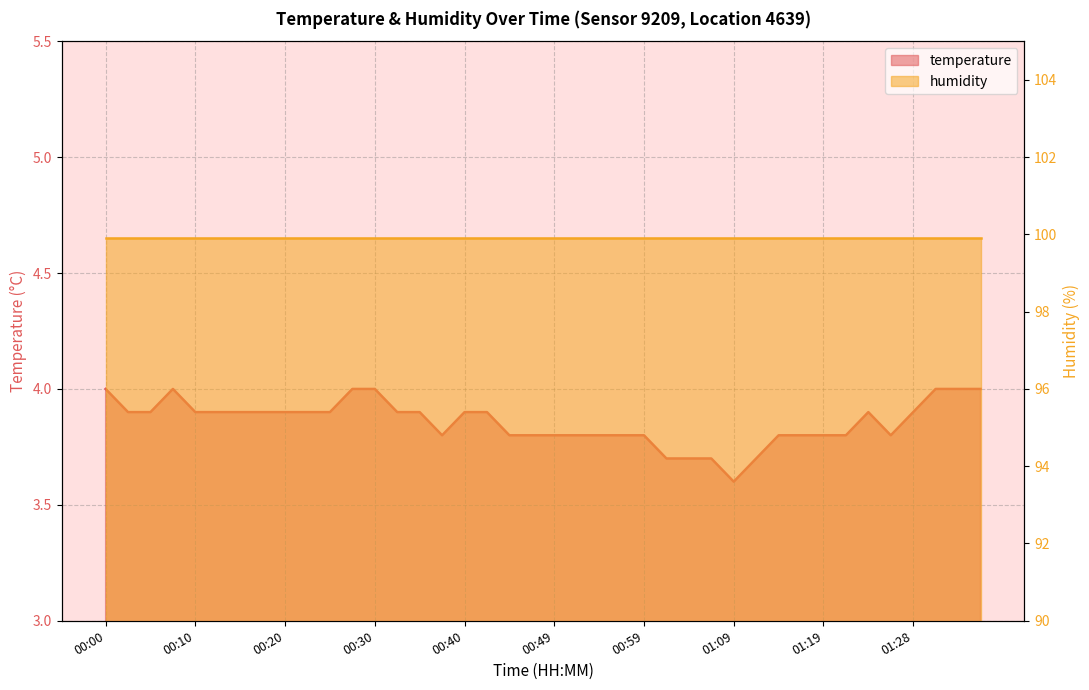

What is the greatest value displayed?

4.0